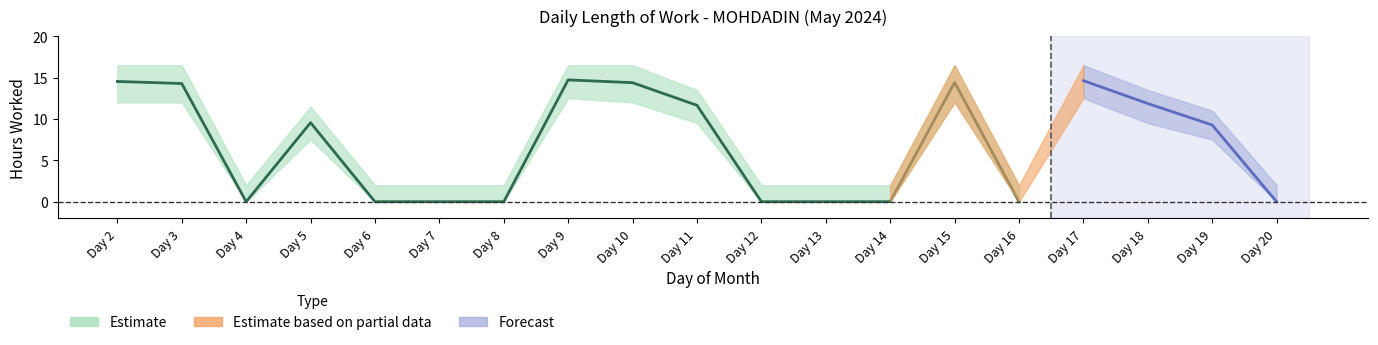

True or false: Low (Hours Worked) and Lower Bound cross at least once.

False